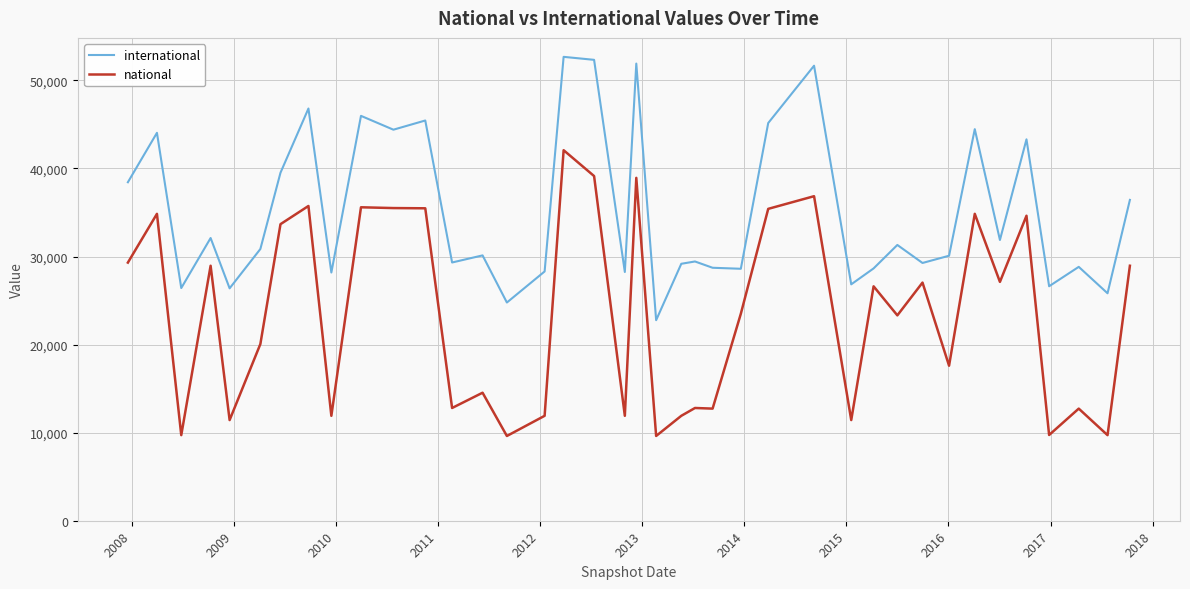

Rank the series by their maximum value, from highest to lowest.

international, national